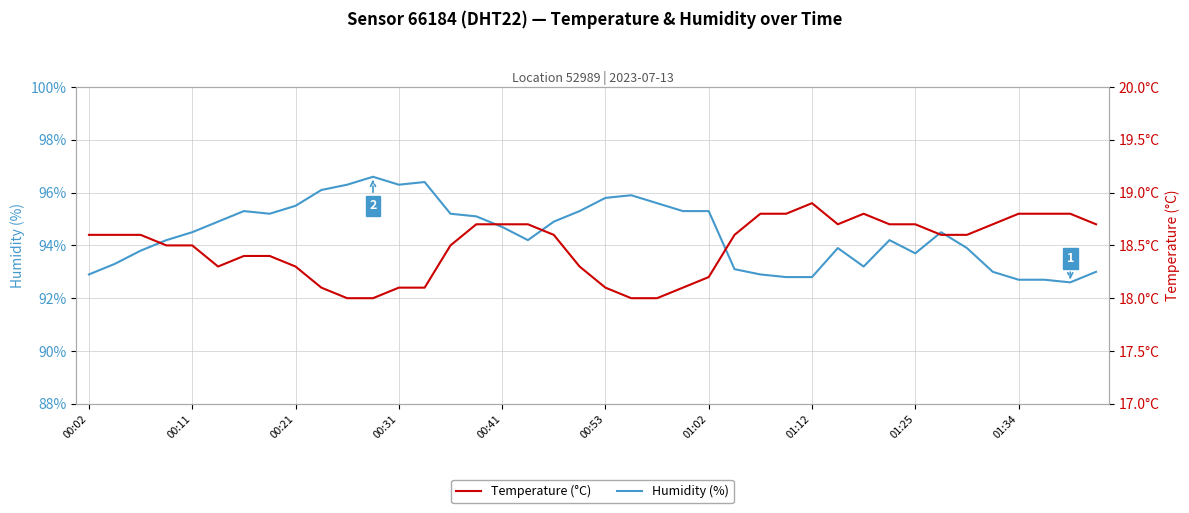

What are all the series names shown in the legend?

Humidity (%), Temperature (°C)